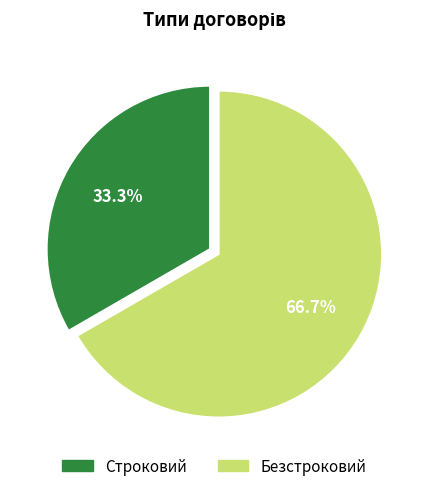

Does Безстроковий account for over 50% of the chart?

Yes